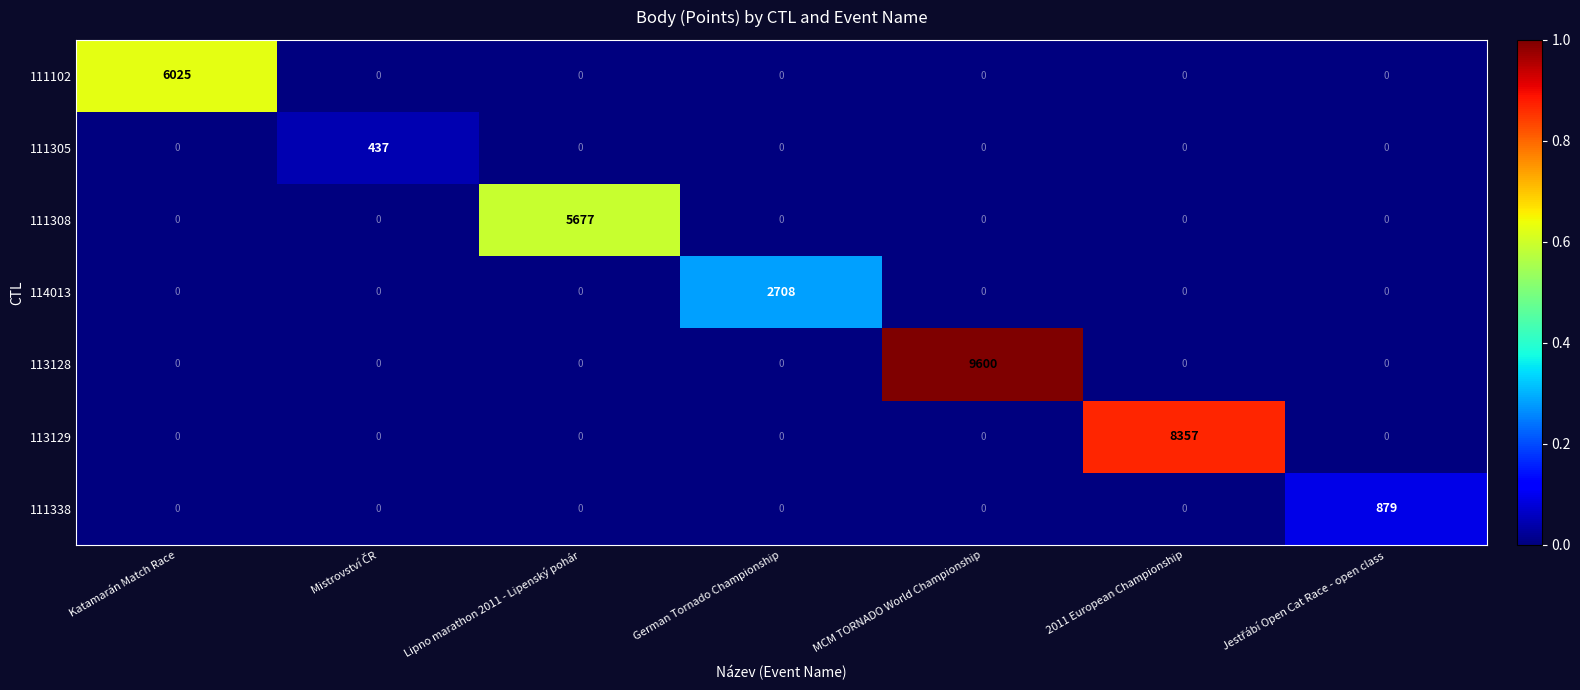

The 114013 series shows 2708 at German Tornado Championship. True or false?

True